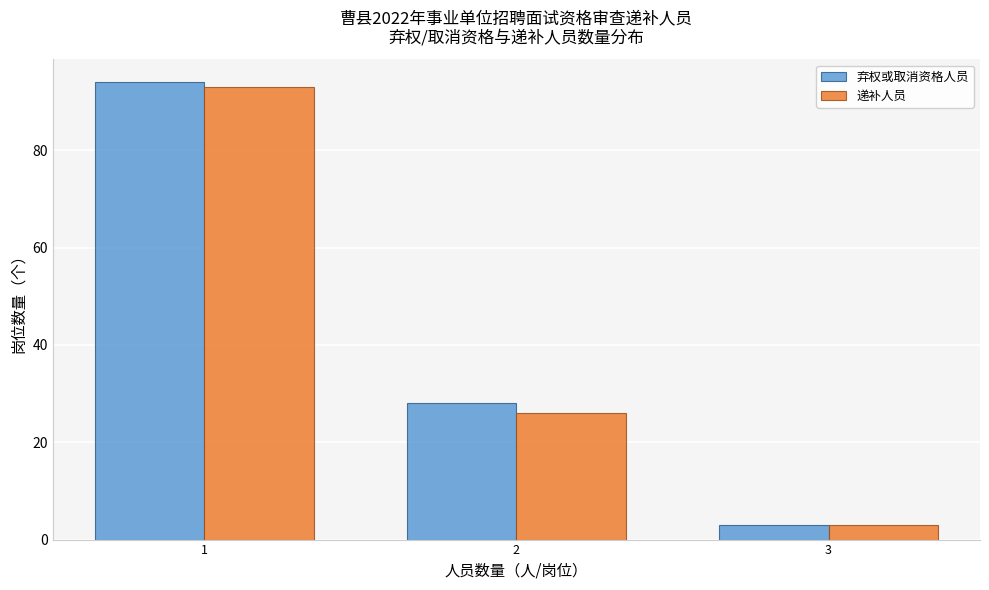

Reading left to right, list every range on the x-axis with the height of the bar of each series over it. The values are not printed on the chart, so give them approximately, as read against the axis.

0.5 to 1.5: 弃权或取消资格人员=94	递补人员=94
1.5 to 2.5: 弃权或取消资格人员=28	递补人员=26
2.5 to 3.5: 弃权或取消资格人员=4	递补人员=4